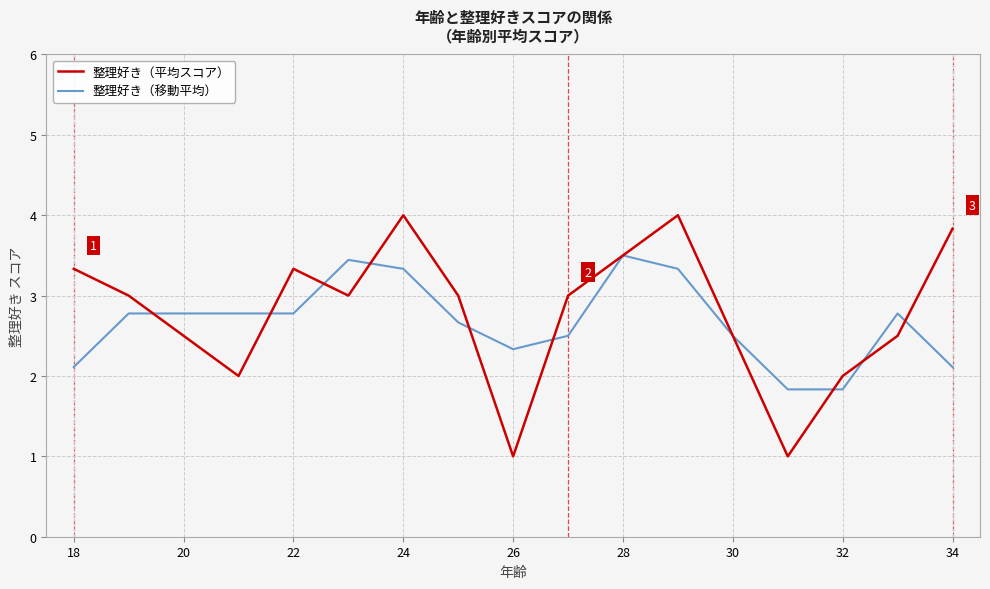

What is the maximum value shown in the chart?

4.0